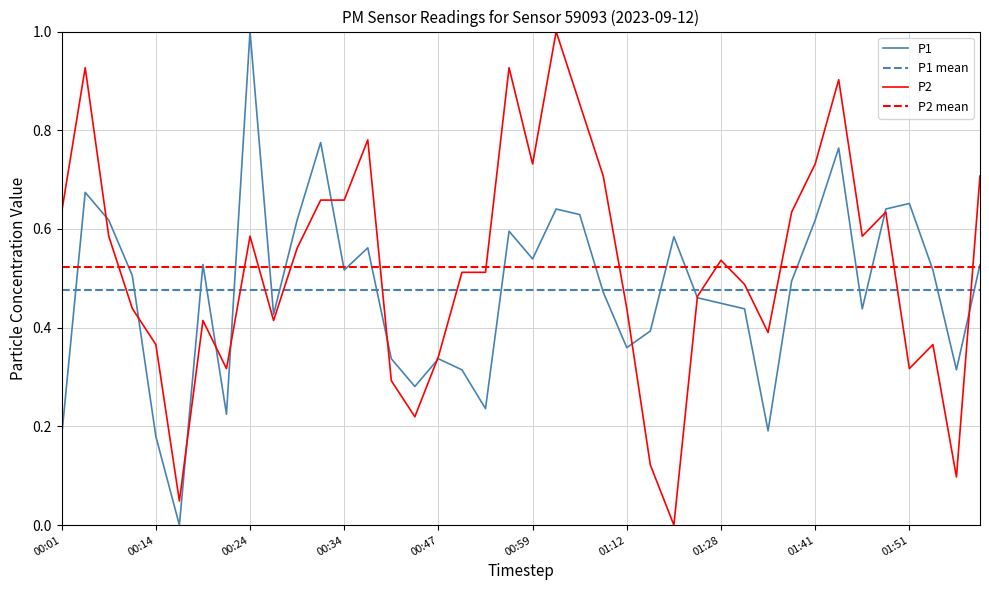

What is the average value of the P2 series?

0.5